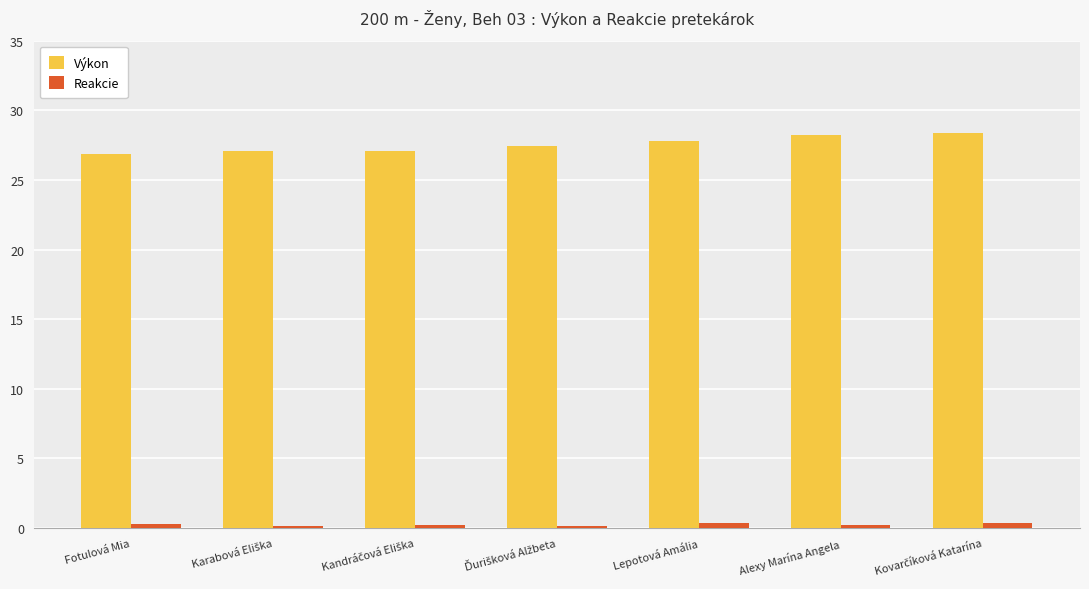

Rank the series by their maximum value, from highest to lowest.

Výkon, Reakcie